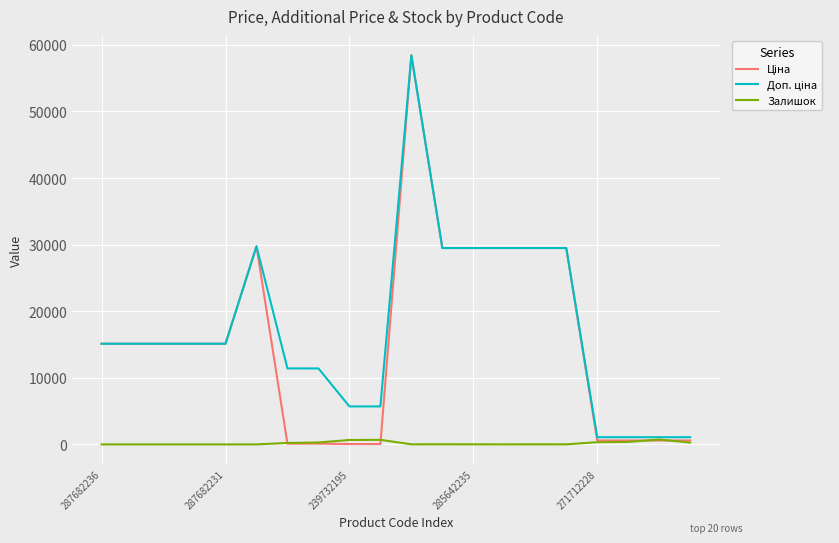

What is the maximum value shown in the chart?

58426.5